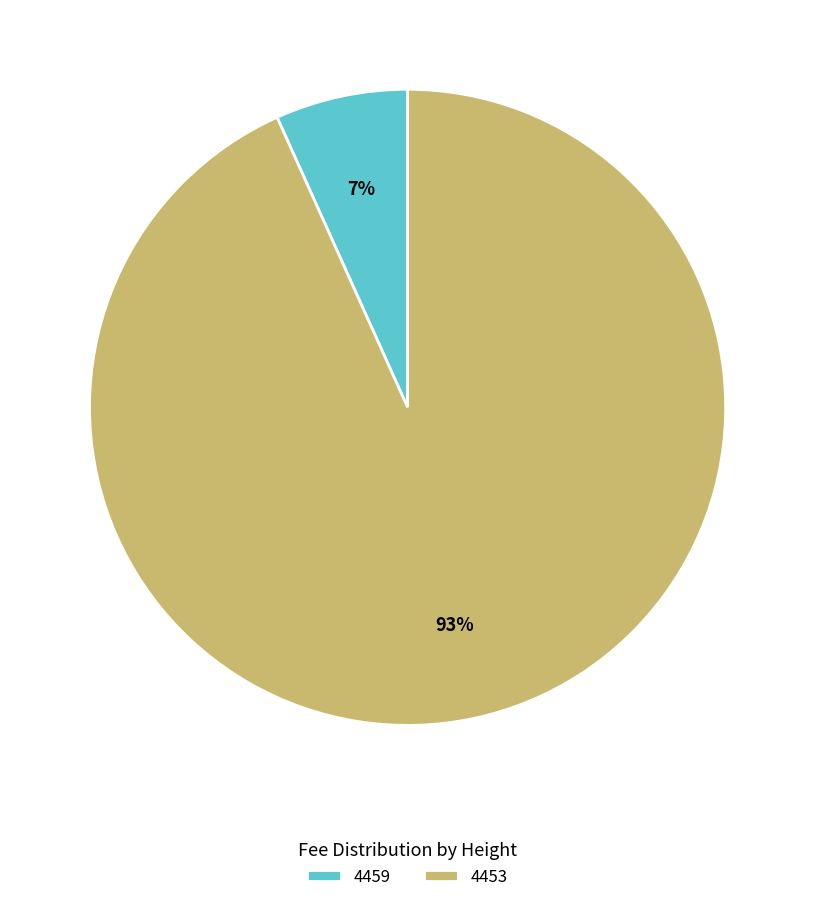

Is the sum of 4459 and 4453 greater than half?

Yes